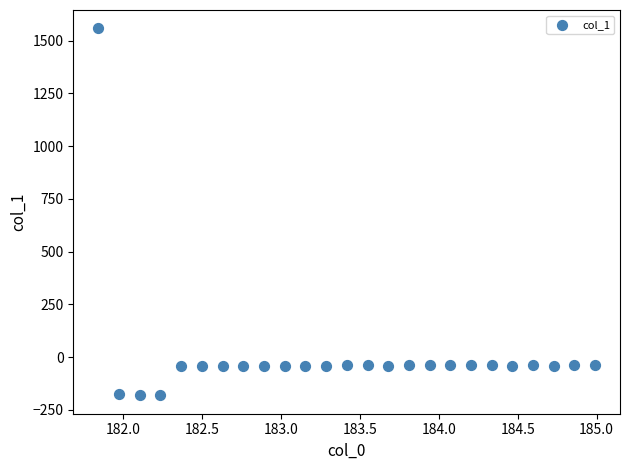

What is the range of Y values (max minus min)?

1739.3